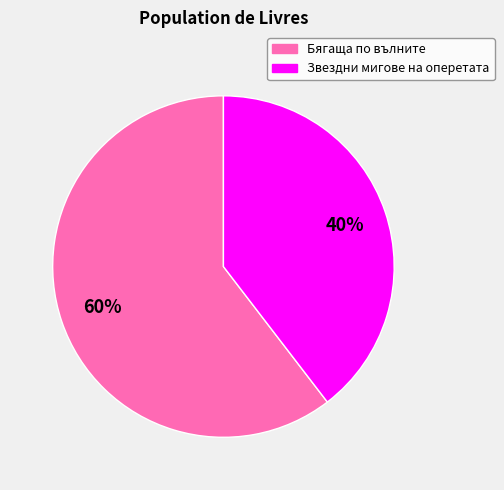

Does any single category account for the majority?

Yes